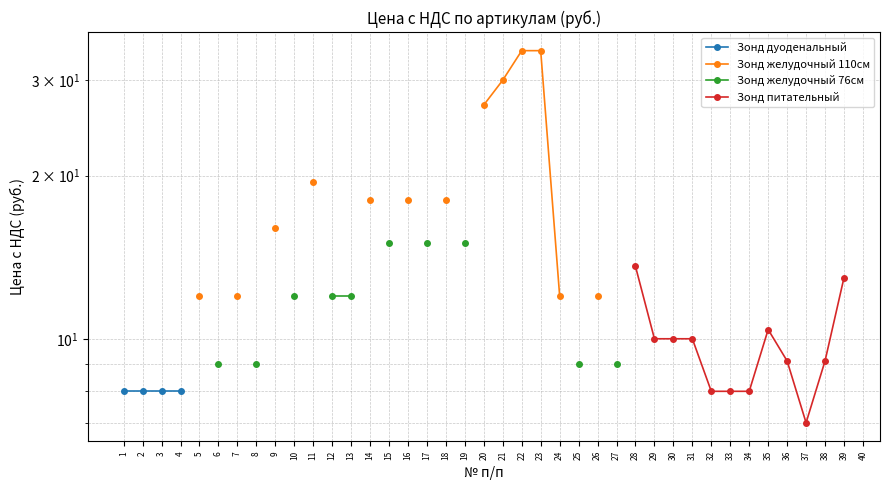

What is the maximum value shown in the chart?

34.0